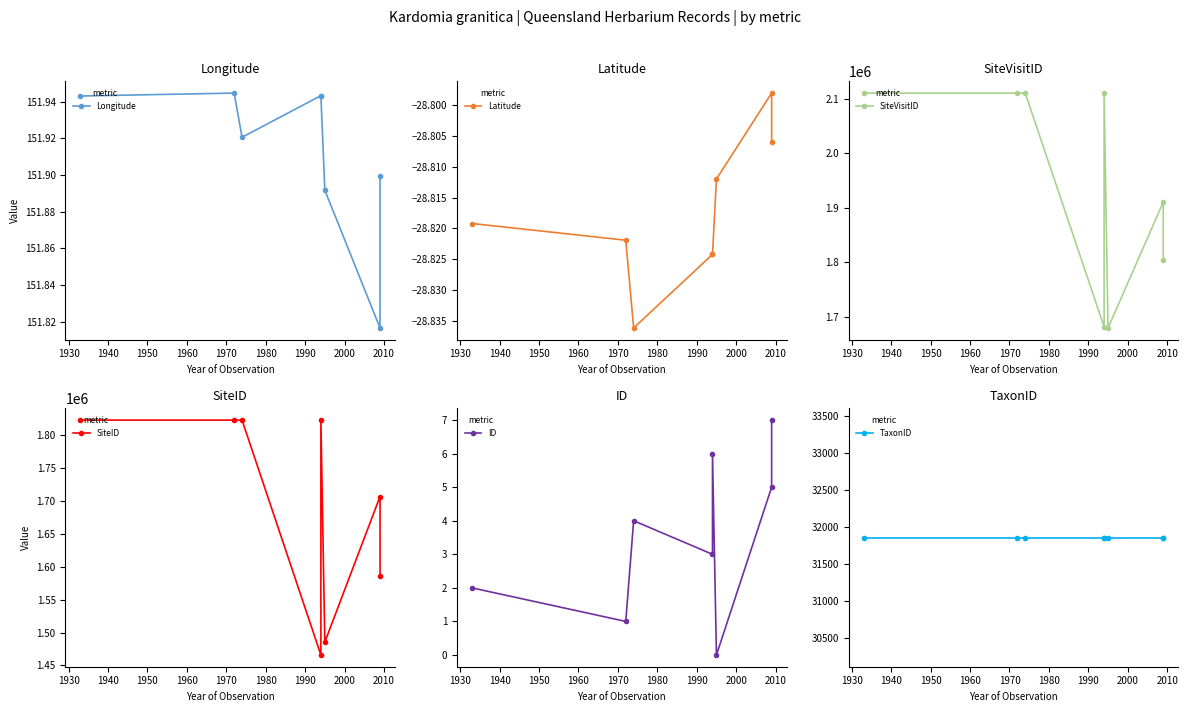

Which has a higher value, 1930 or 1940?

1930